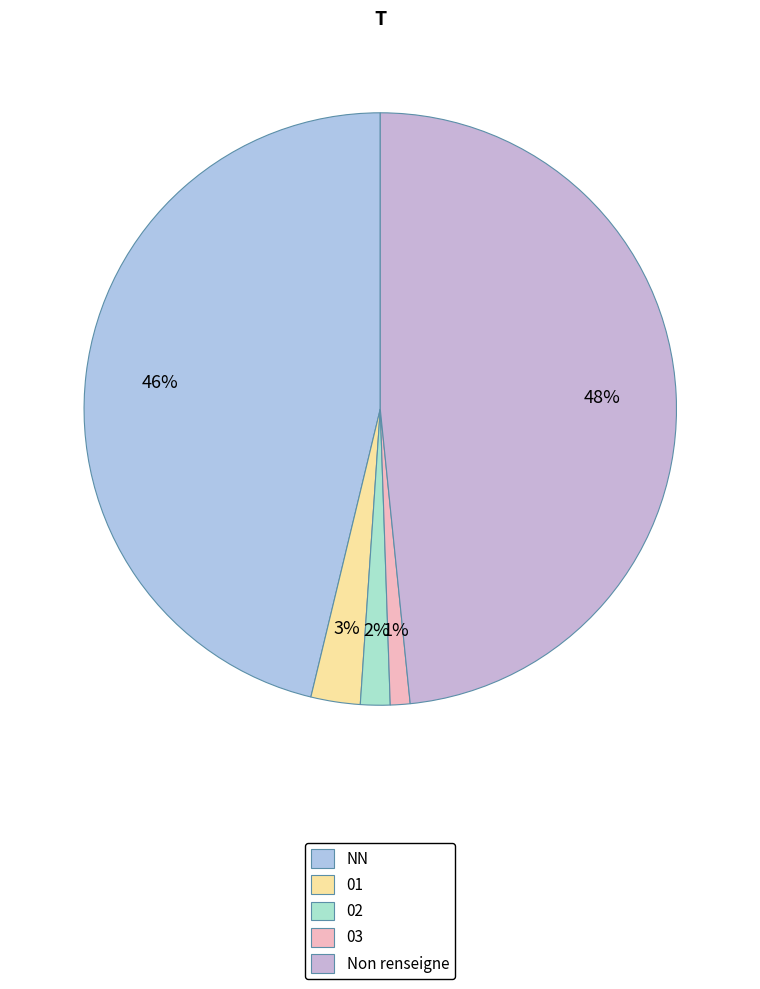

True or false: NN accounts for 46% of the total.

True